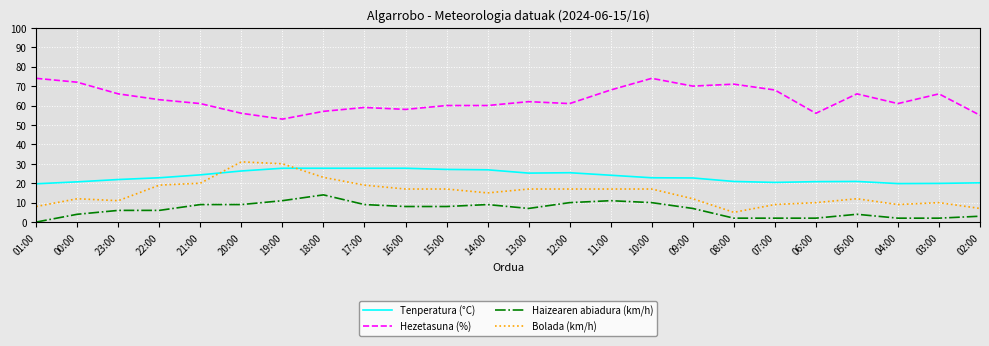

What is the difference between the second highest and second lowest values in the Bolada (km/h) series?

23.0